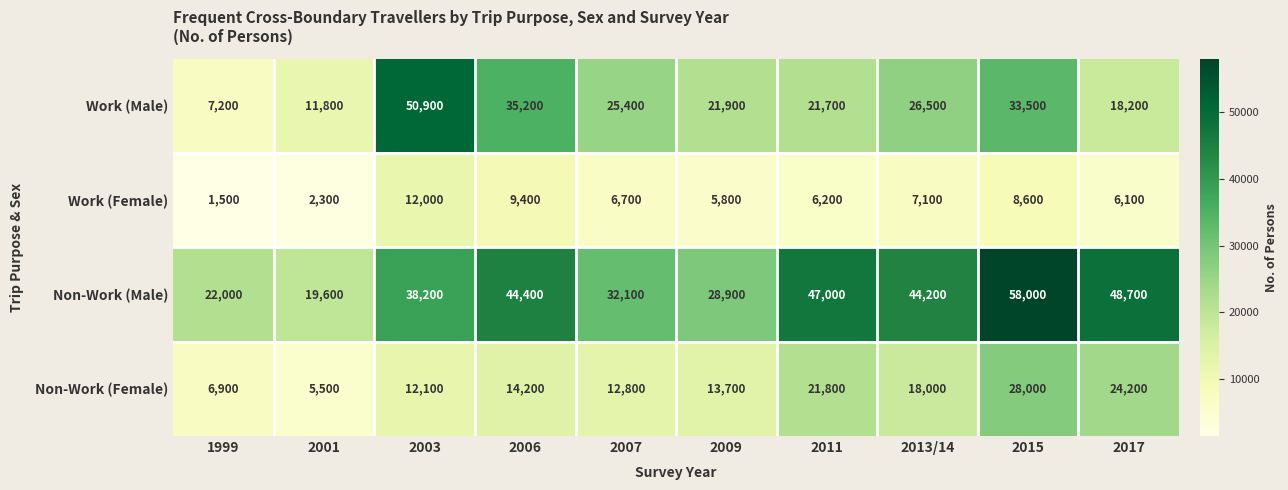

What is the difference between the highest and lowest values at 2009?

23100